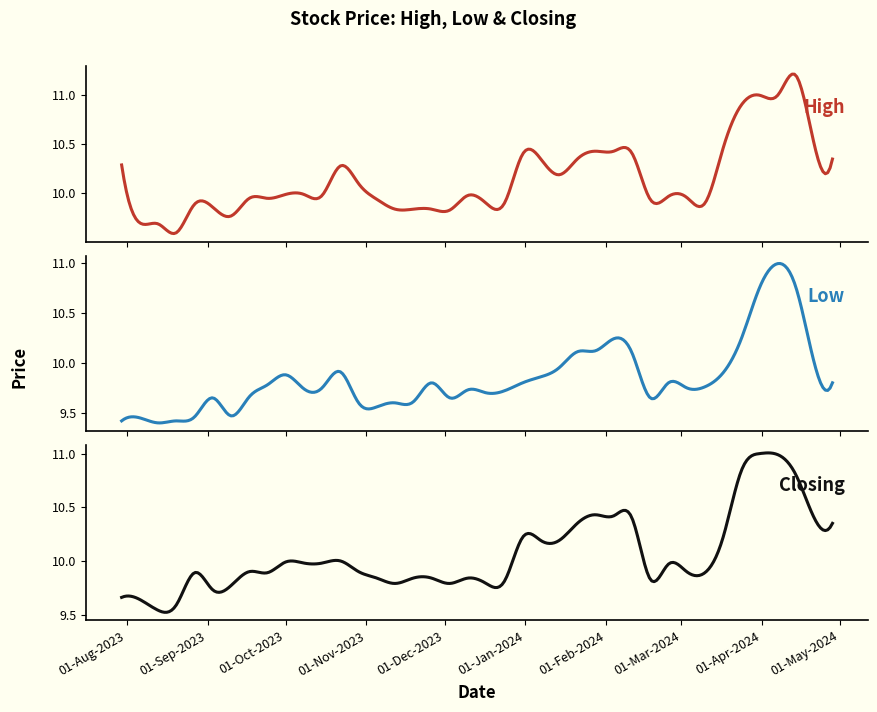

List the series in order of their overall mean, lowest first.

Low, Closing, High